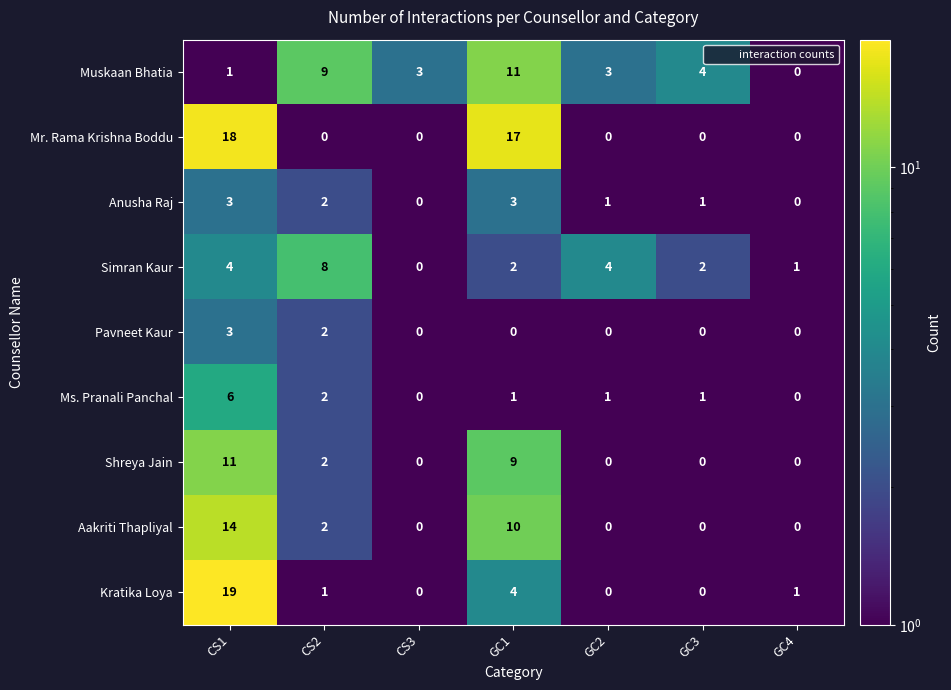

What is the greatest value displayed?

19